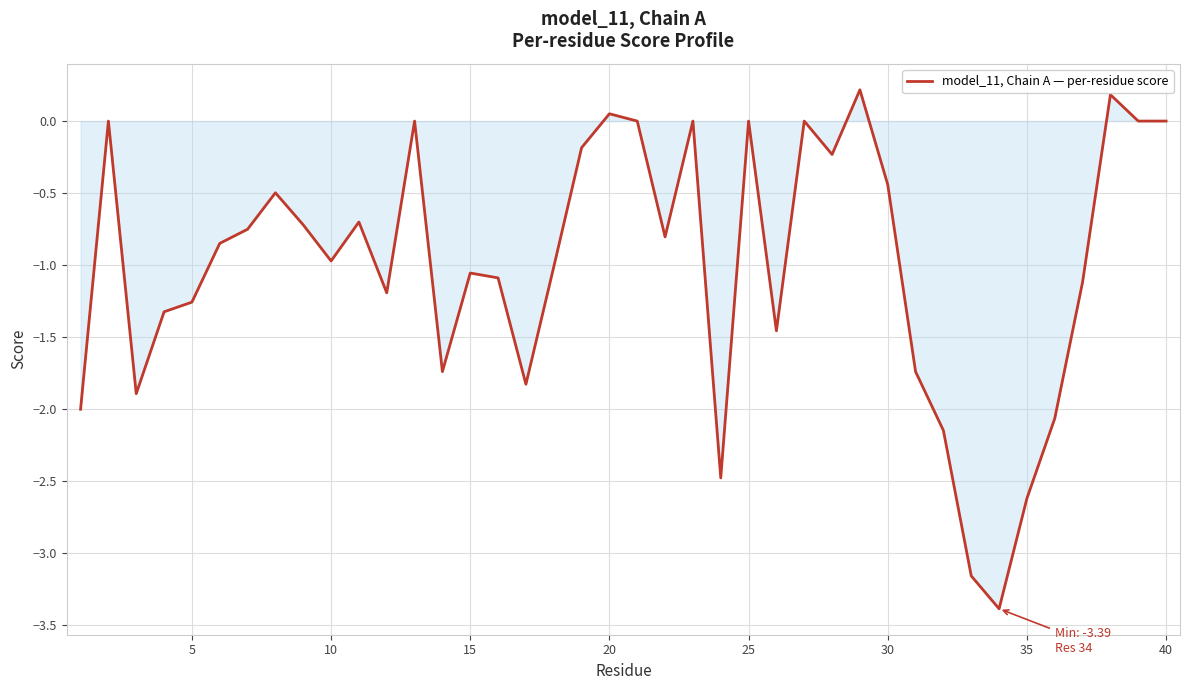

What is the difference between the maximum and minimum values?

3.6